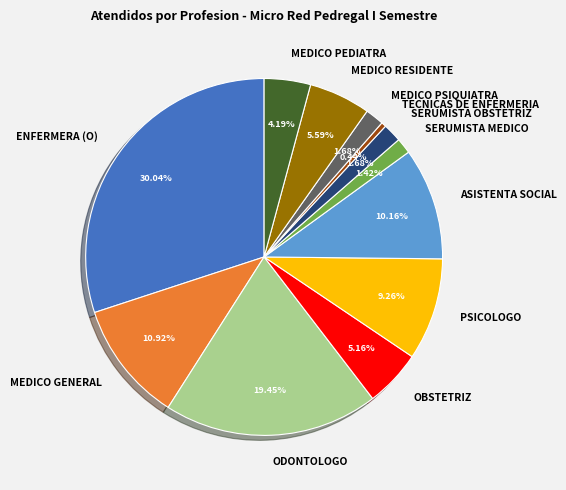

To the nearest percent, what is the difference between the MEDICO RESIDENTE and ODONTOLOGO slice percentages?

14%